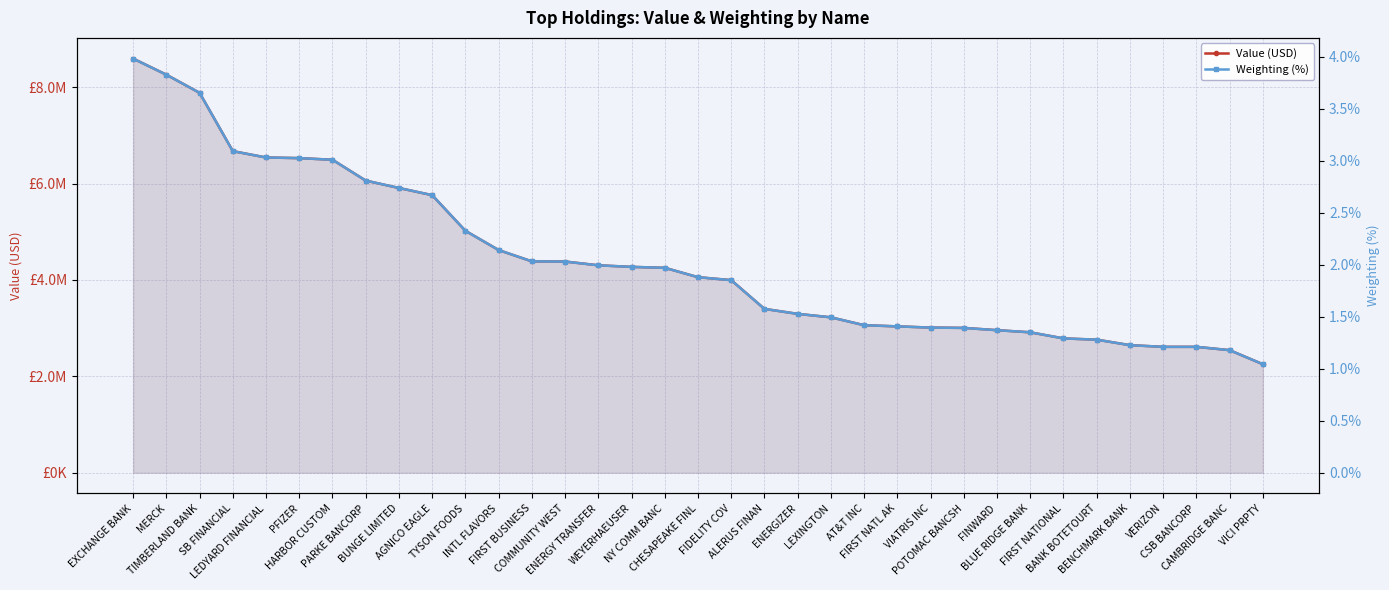

What is the value of the Value (USD) point at the 26th from the left?

3006000.0